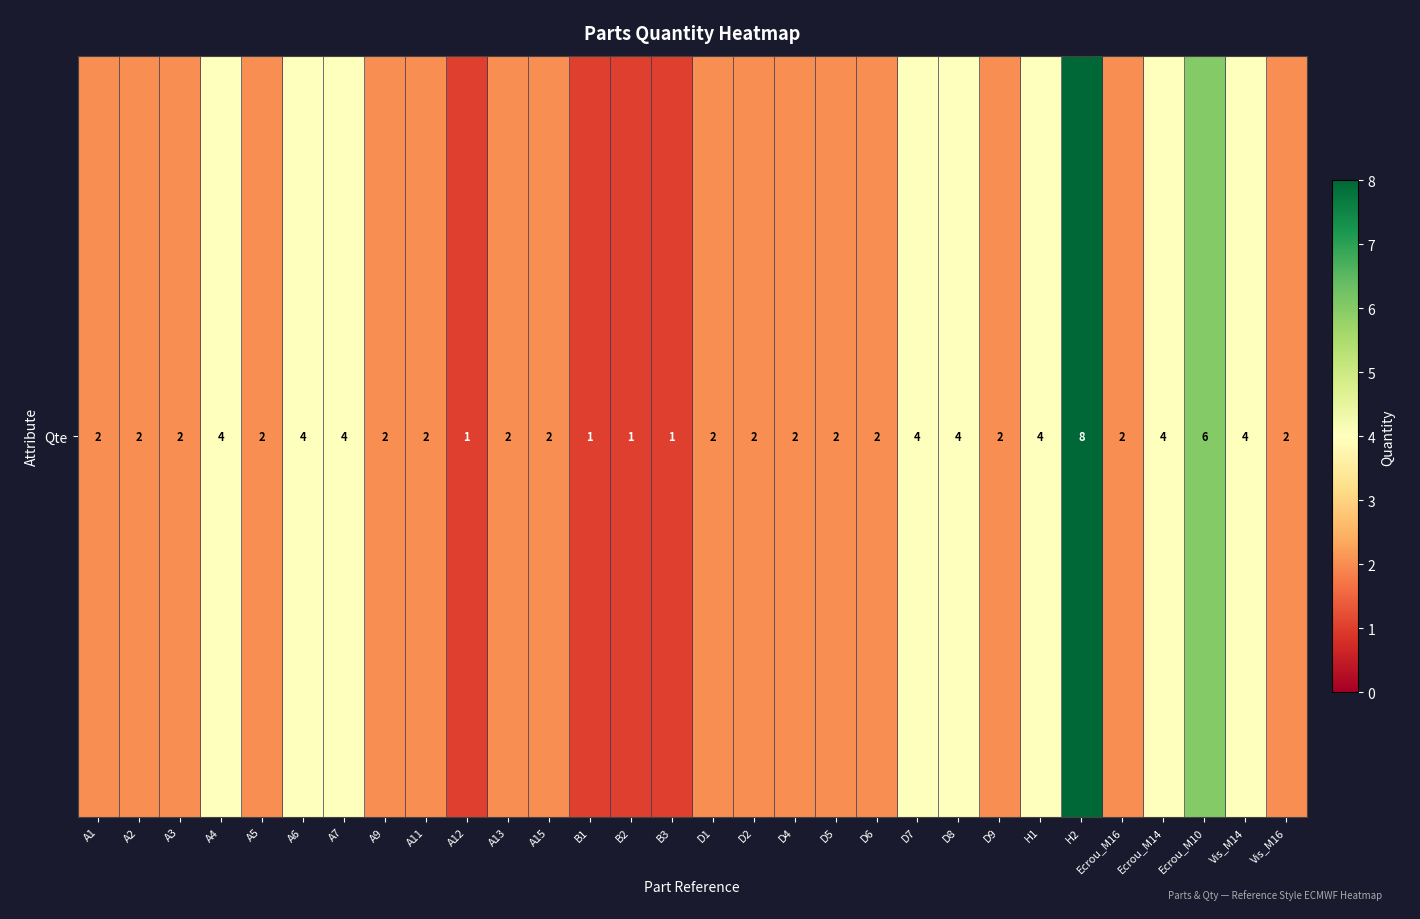

Where does the data first go above 2?

A4